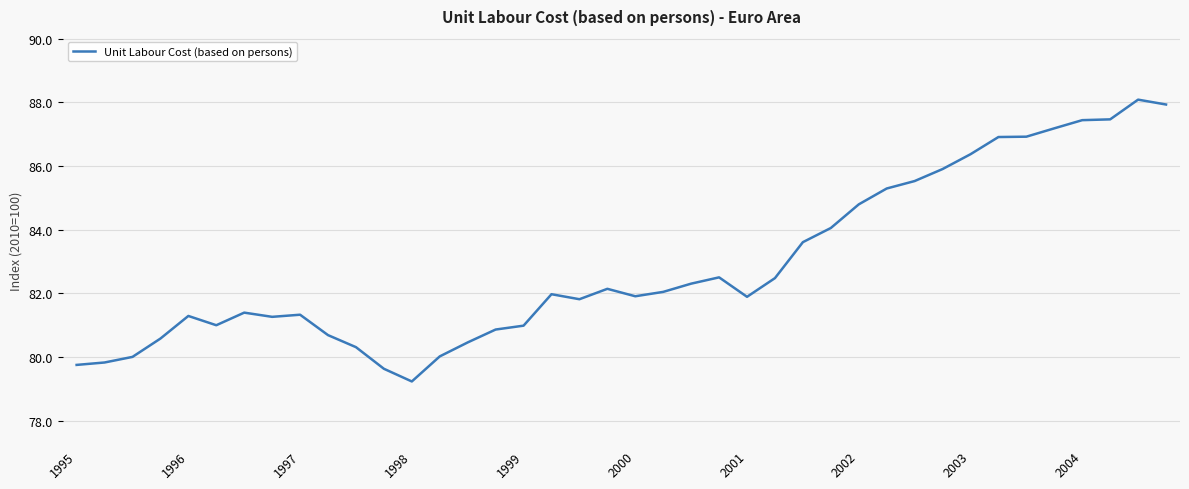

What is the minimum value shown in the chart?

79.2